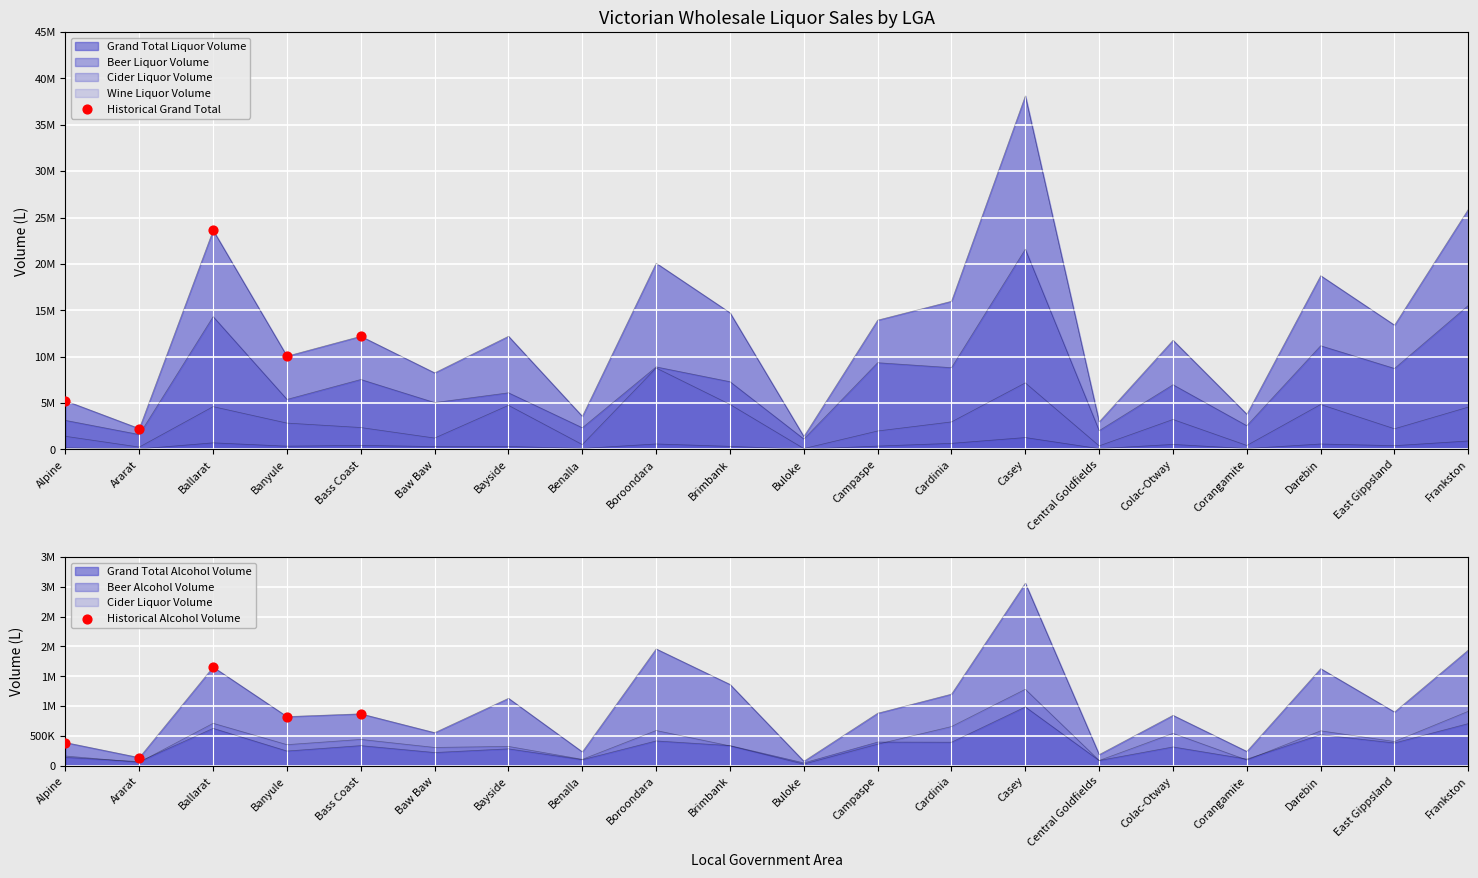

At which category is the sum across all series the highest?

Ballarat